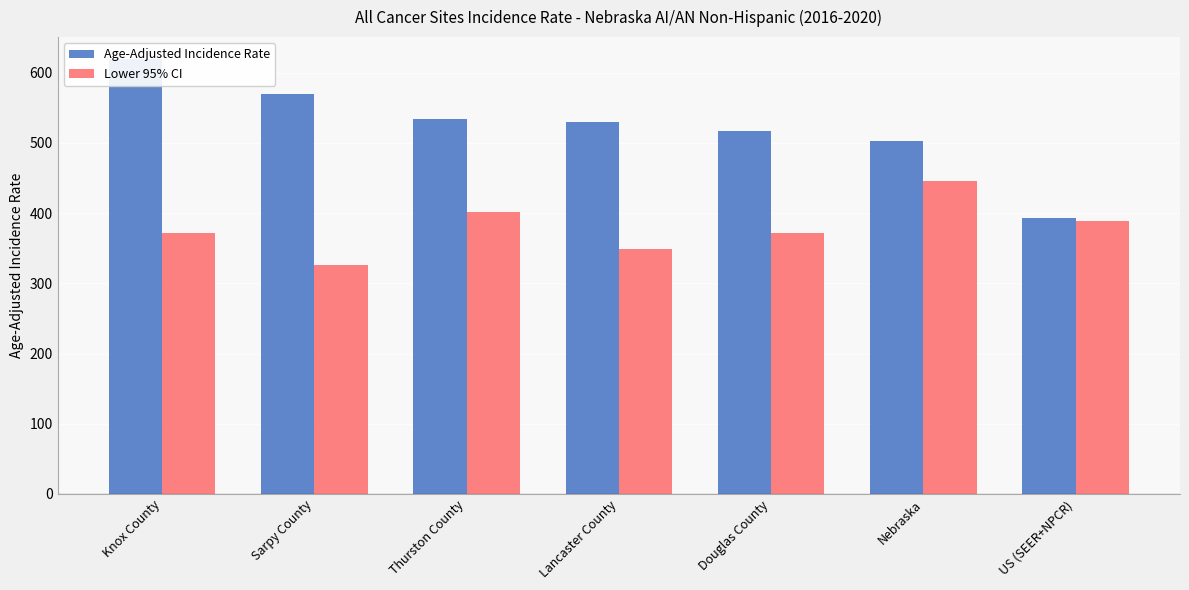

Where is Lower 95% CI nearest to the value 385?

US (SEER+NPCR)